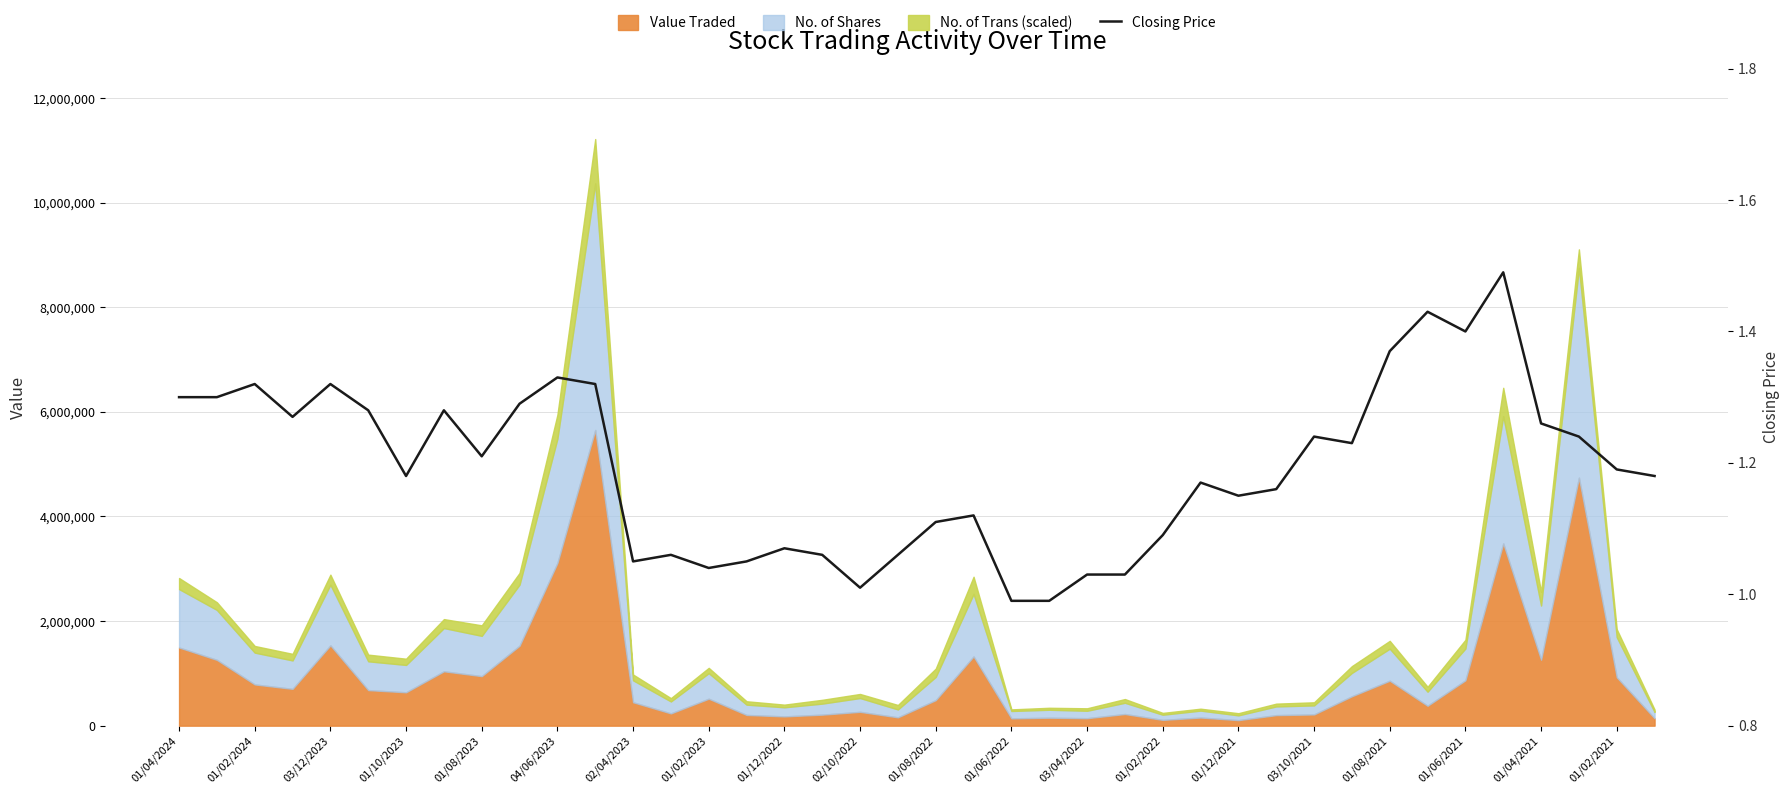

Is it true that the value at 01/02/2024 is 1.3?

True